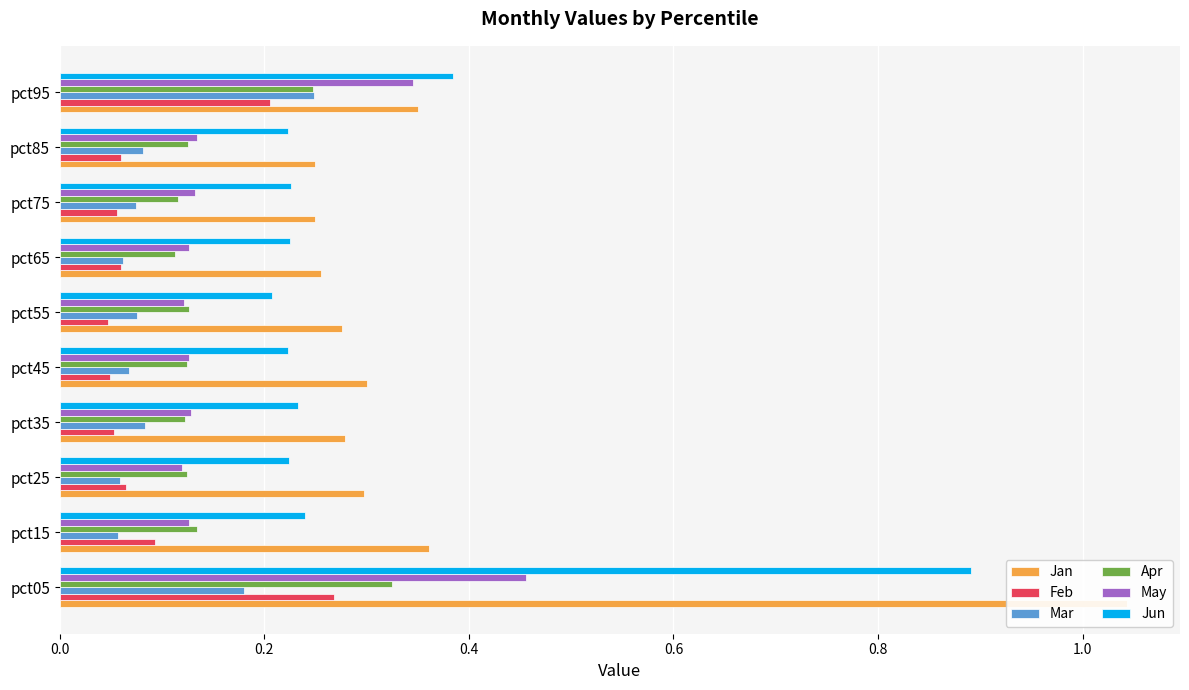

Reading right to left, transcribe all the data shown in this chart.

Jan: 0.4	0.2	0.2	0.3	0.3	0.3	0.3	0.3	0.4	1.0
Feb: 0.2	0.1	0.1	0.1	0.0	0.0	0.1	0.1	0.1	0.3
Mar: 0.2	0.1	0.1	0.1	0.1	0.1	0.1	0.1	0.1	0.2
Apr: 0.2	0.1	0.1	0.1	0.1	0.1	0.1	0.1	0.1	0.3
May: 0.3	0.1	0.1	0.1	0.1	0.1	0.1	0.1	0.1	0.5
Jun: 0.4	0.2	0.2	0.2	0.2	0.2	0.2	0.2	0.2	0.9